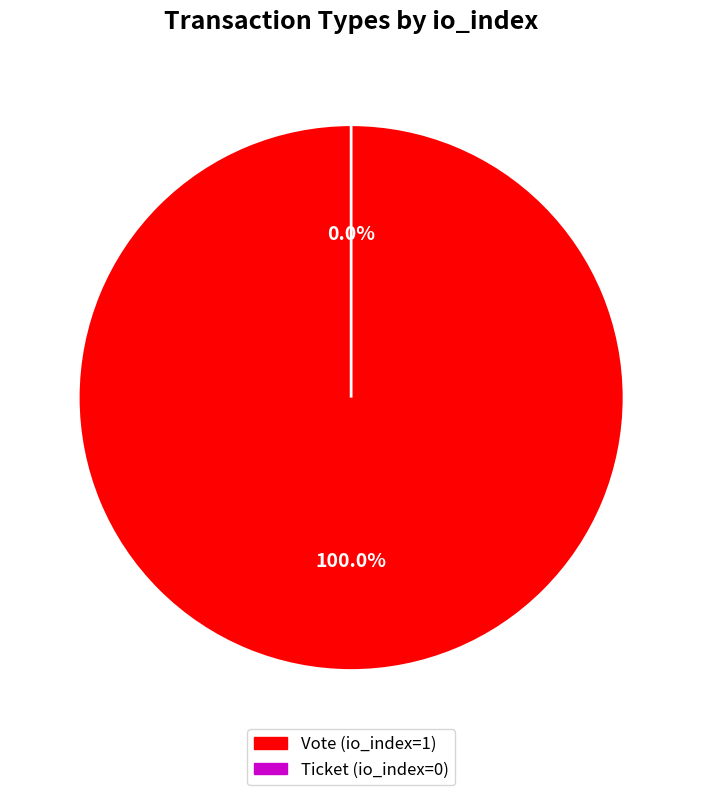

Which slice represents more than half of the pie?

Vote